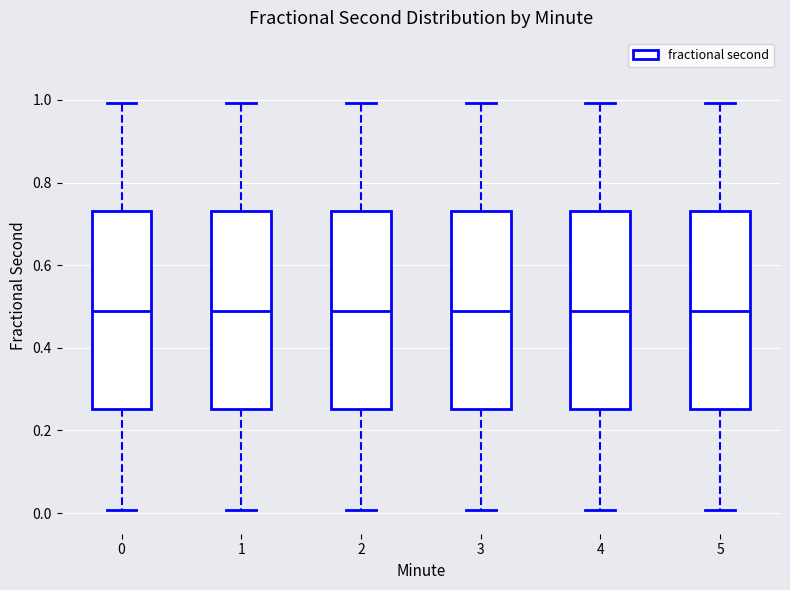

Reading left to right, transcribe this box plot: for each box, give where its median line is, the range the box spans, and where its two whiskers end, as read against the y-axis. The values are not printed on the chart, so give them approximately, as read against the axis.

0: median 0.48, box 0.26 to 0.74, whiskers 0.00 to 1.00
1: median 0.48, box 0.26 to 0.74, whiskers 0.00 to 1.00
2: median 0.48, box 0.26 to 0.74, whiskers 0.00 to 1.00
3: median 0.48, box 0.26 to 0.74, whiskers 0.00 to 1.00
4: median 0.48, box 0.26 to 0.74, whiskers 0.00 to 1.00
5: median 0.48, box 0.26 to 0.74, whiskers 0.00 to 1.00